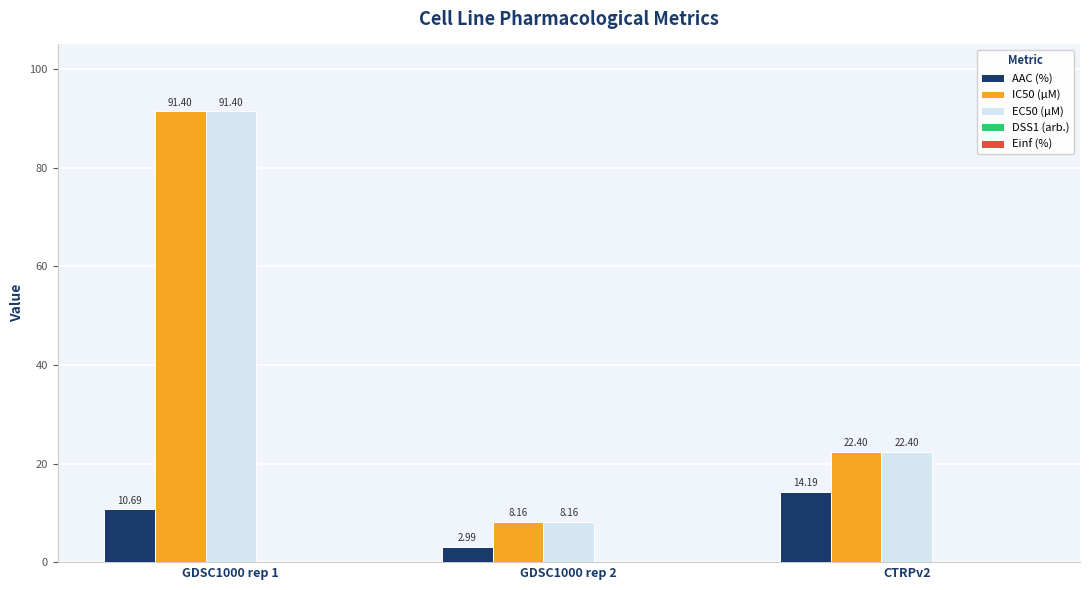

What is the total value across all series at GDSC1000 rep 2?

19.3